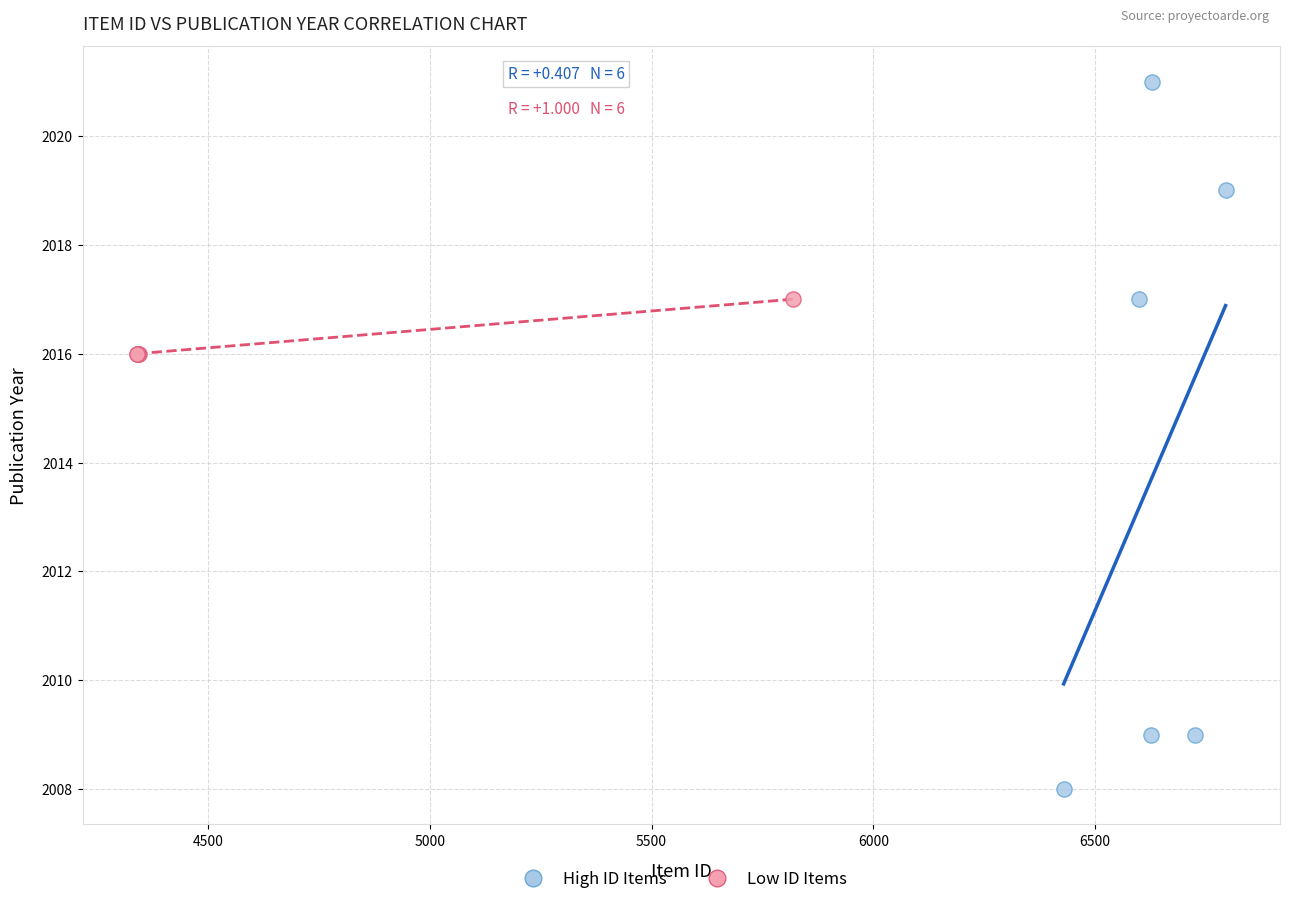

Which series reaches the minimum Y coordinate?

High ID Items